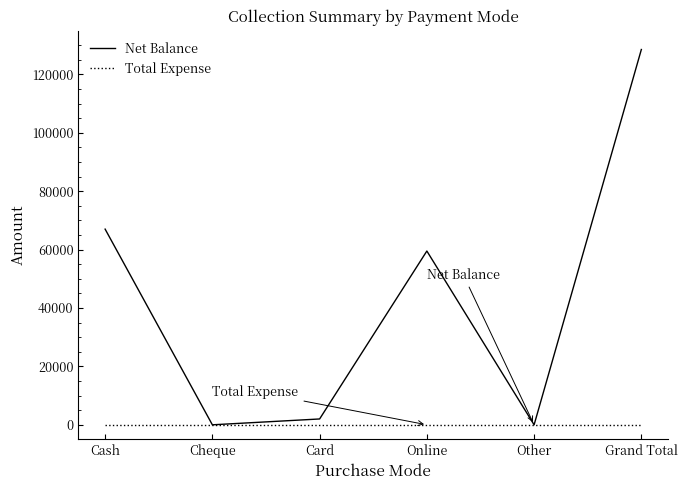

At which label is Net Balance closest to 64250?

Cash